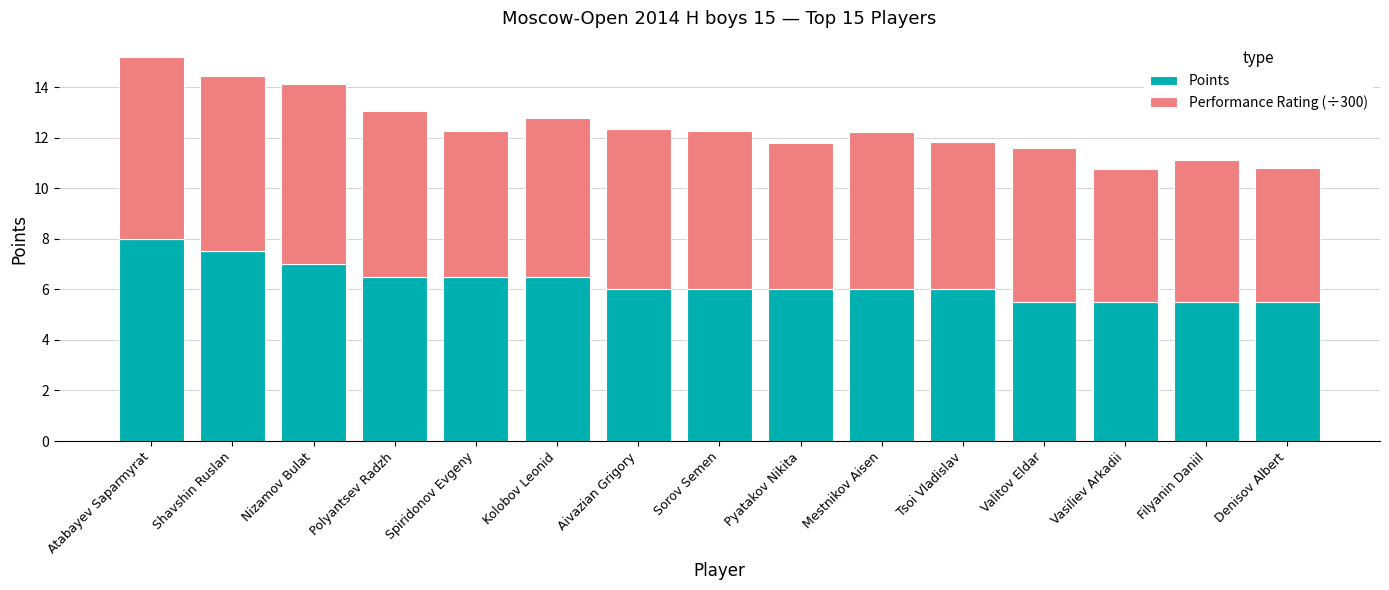

The value of Points at Shavshin Ruslan is 7.5. True or false?

True